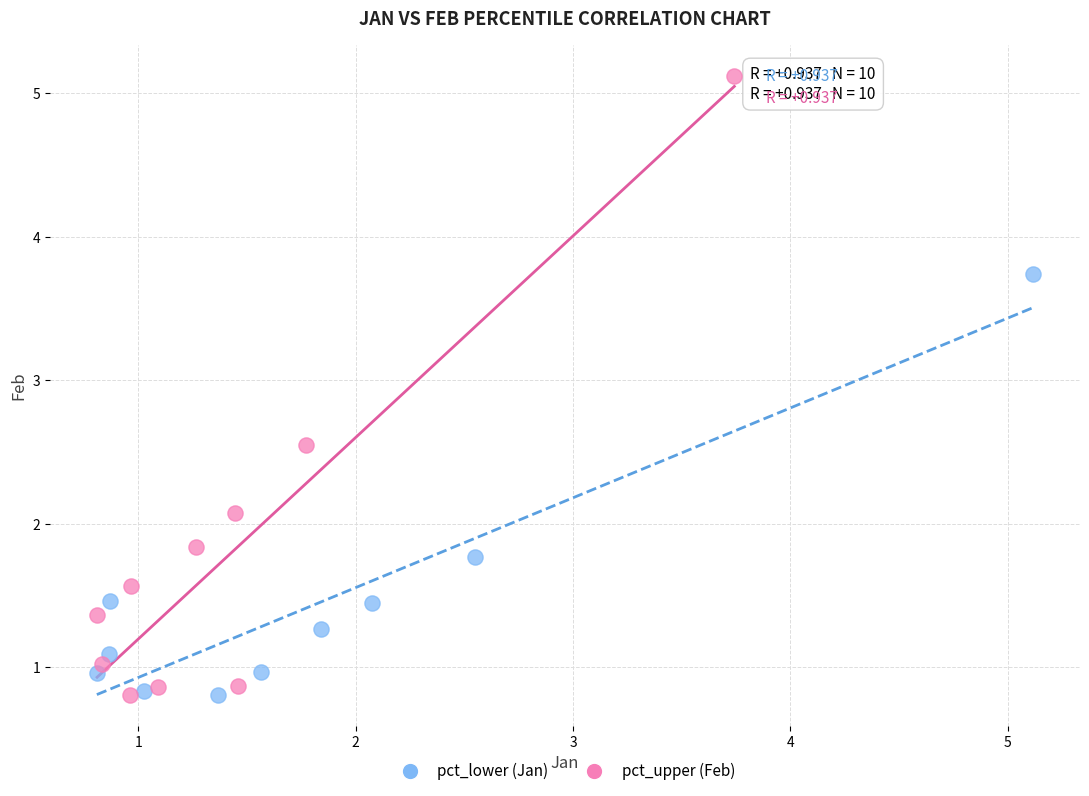

Which series has the widest spread of Y values?

pct_upper (Feb)